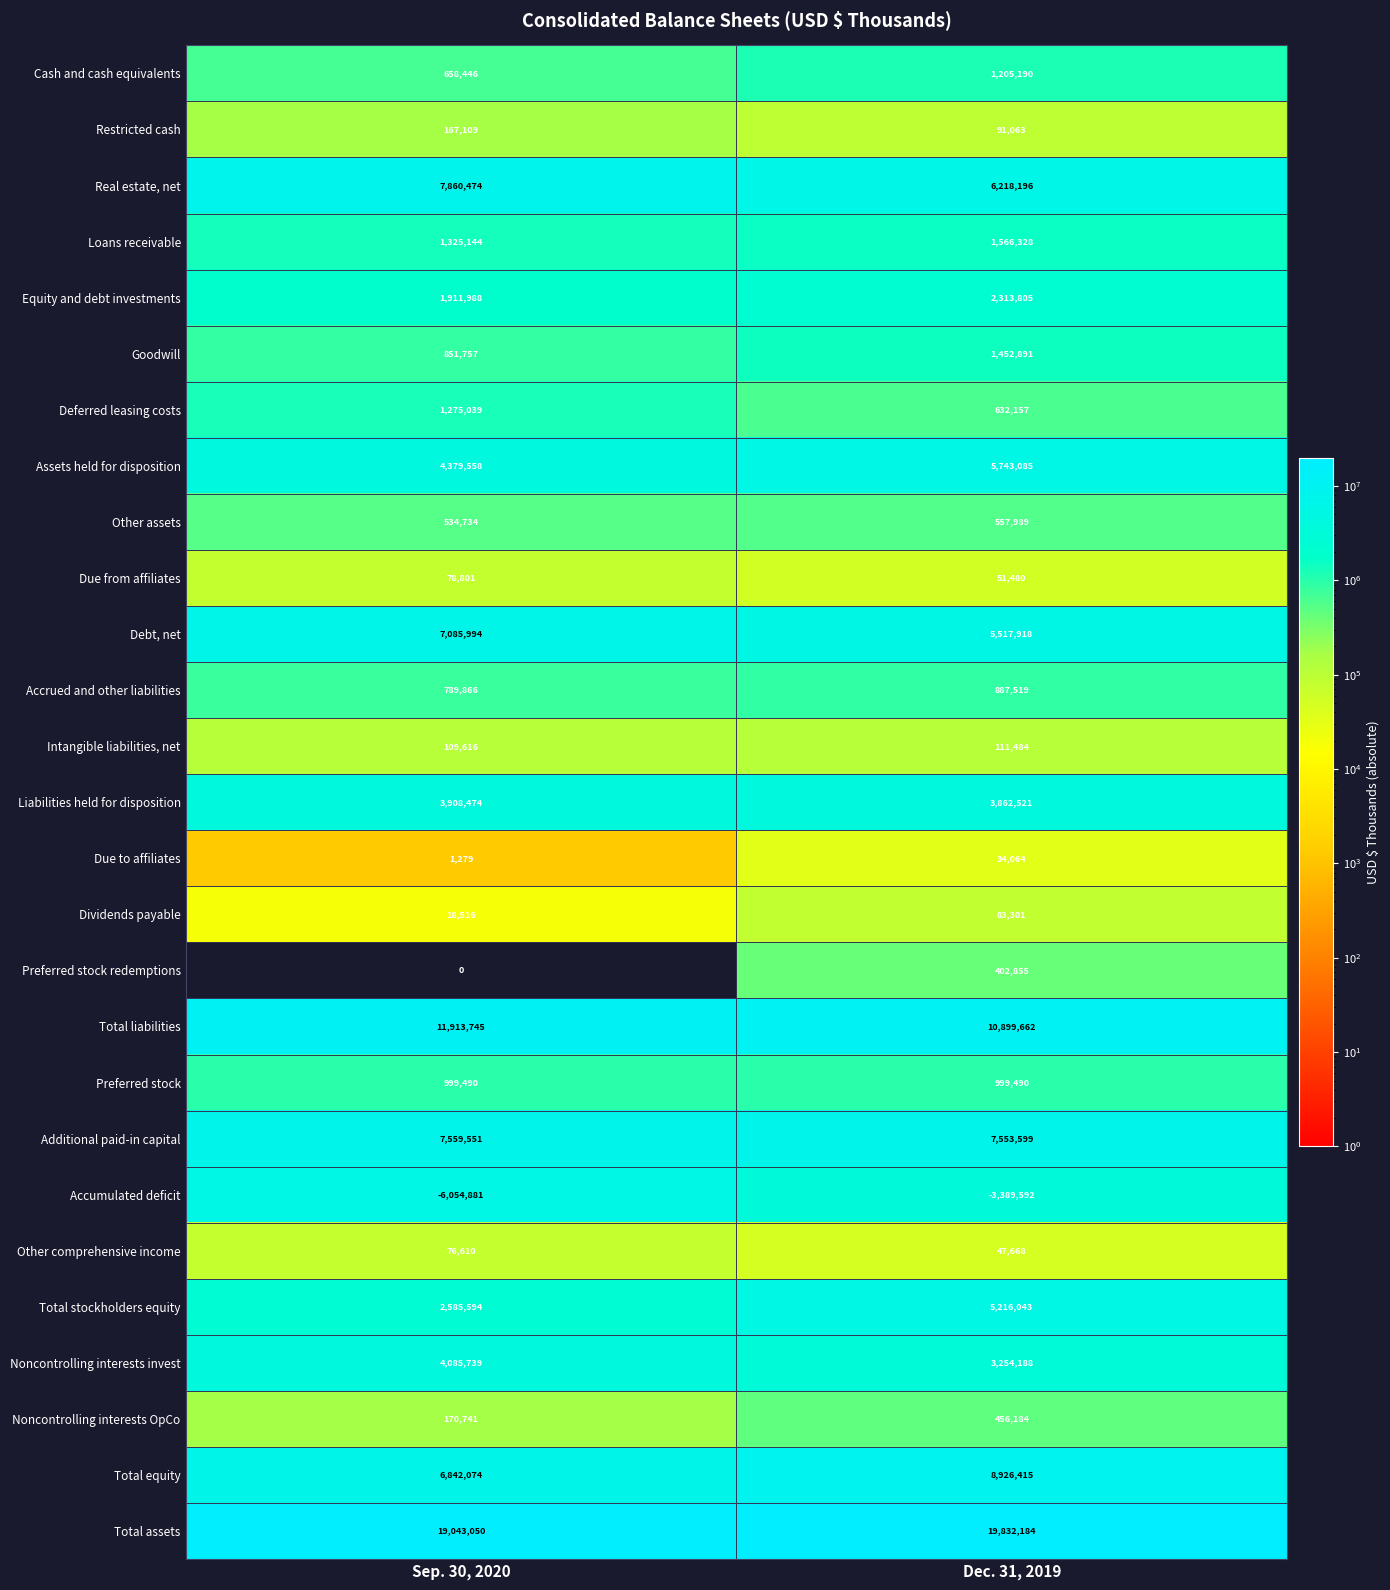

Which series changed the most between Sep. 30, 2020 and Dec. 31, 2019?

Accumulated deficit